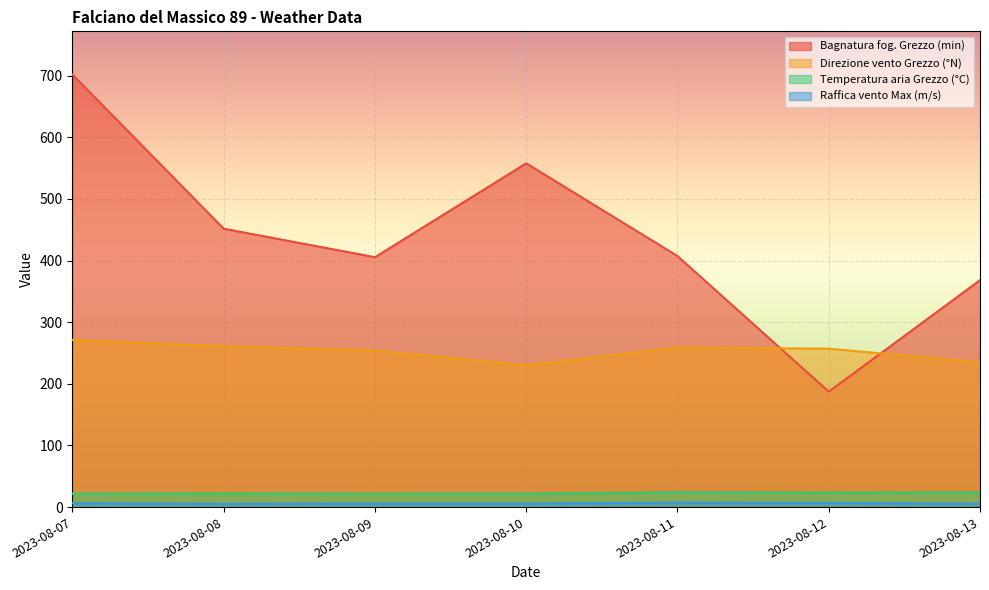

Reading left to right, list all the values displayed in this chart.

Bagnatura fog. Grezzo (min): 701.8	451.7	405.5	557.8	407.3	187.3	368.2
Direzione vento Grezzo (°N): 271.0	261.0	254.0	230.0	259.0	257.0	235.0
Temperatura aria Grezzo (°C): 21.8	22.4	21.6	22.1	23.9	23.5	23.7
Raffica vento Max (m/s): 6.3	5.2	5.9	5.8	7.3	6.9	5.4